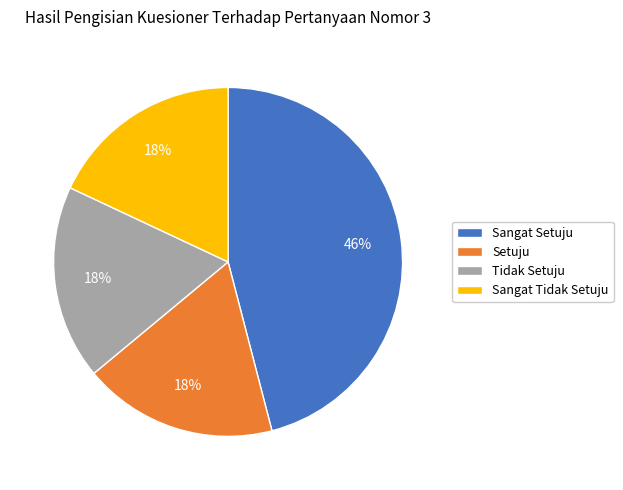

Combined, do Setuju and Sangat Tidak Setuju account for over 50%?

No